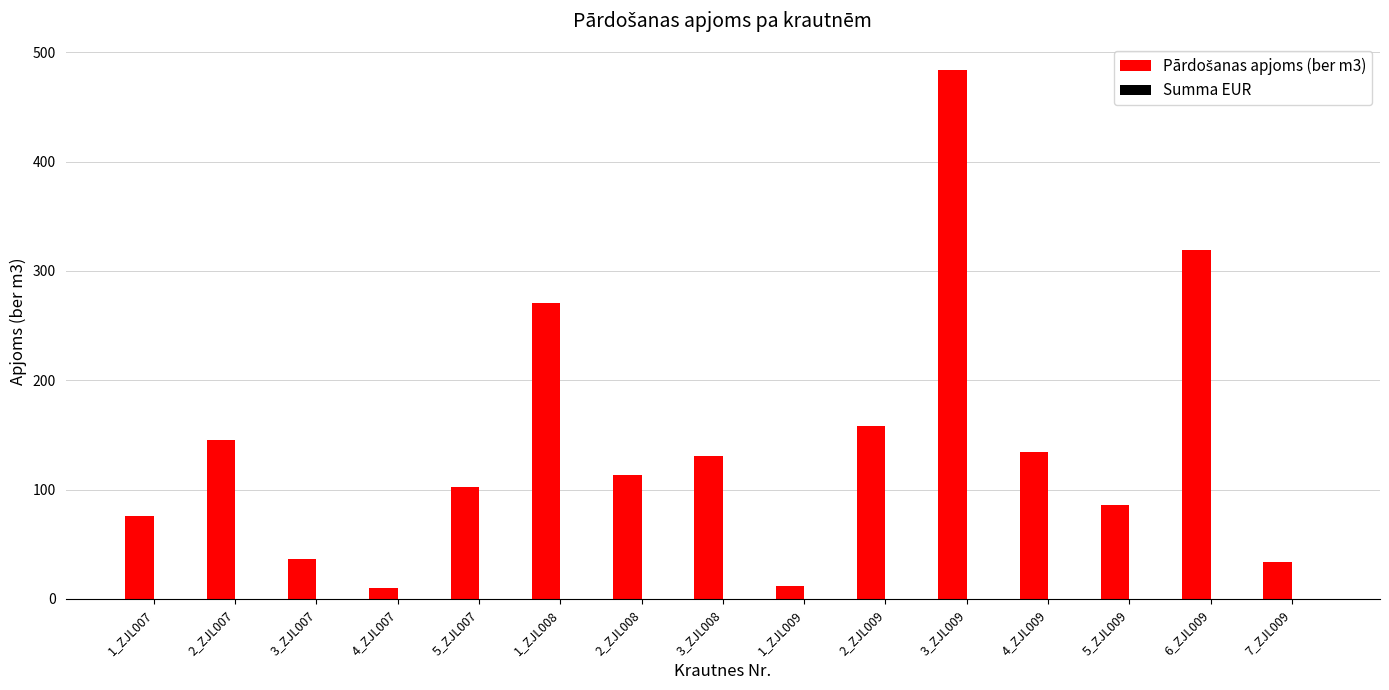

Count the number of categories in the chart.

15